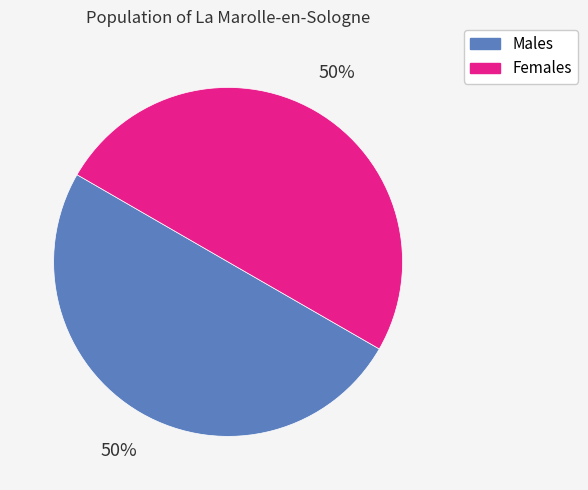

How many slices are in this pie chart?

2